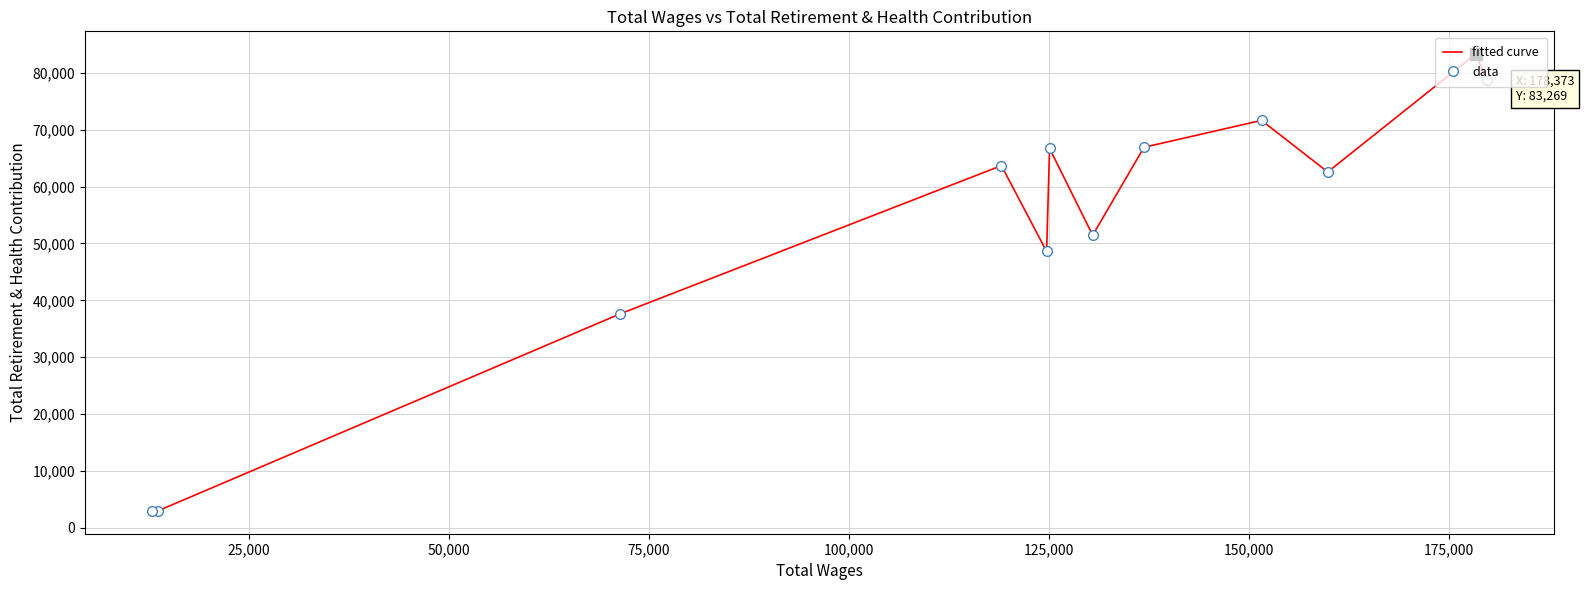

True or false: fitted curve and data intersect in this chart.

False